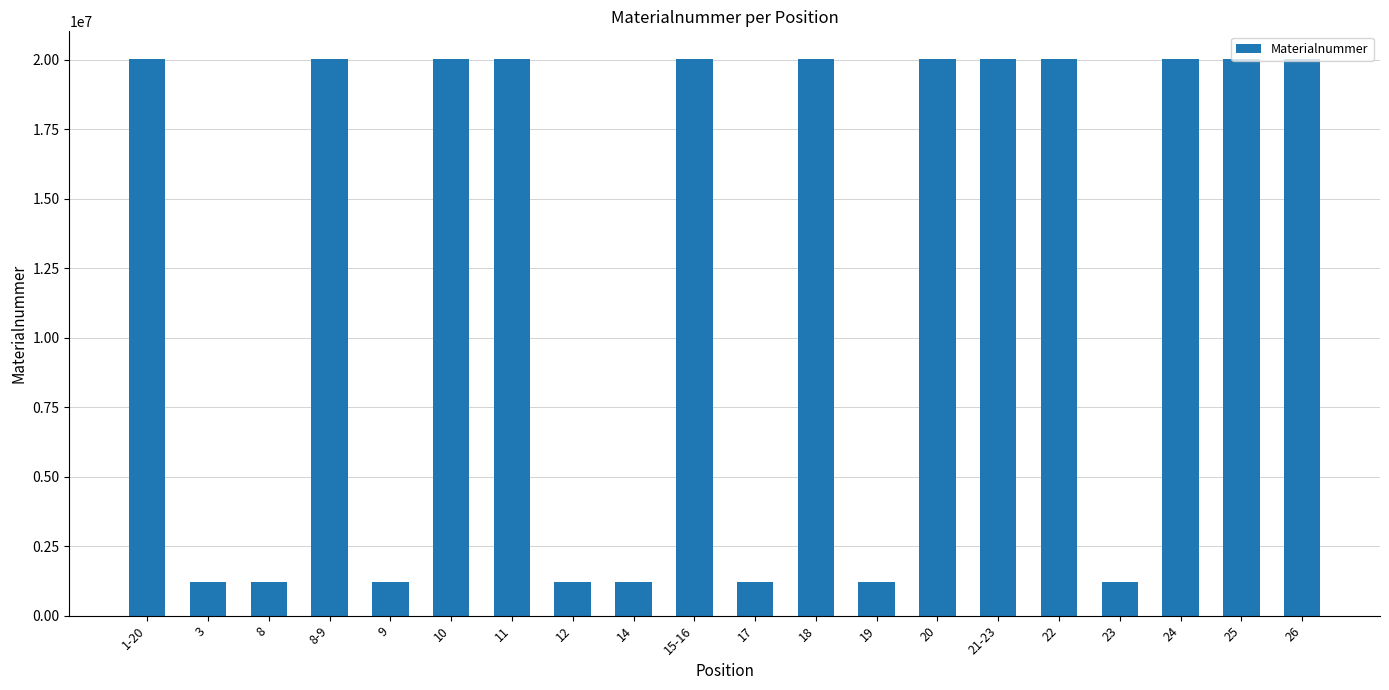

Where does the data first go above 20014573?

1-20